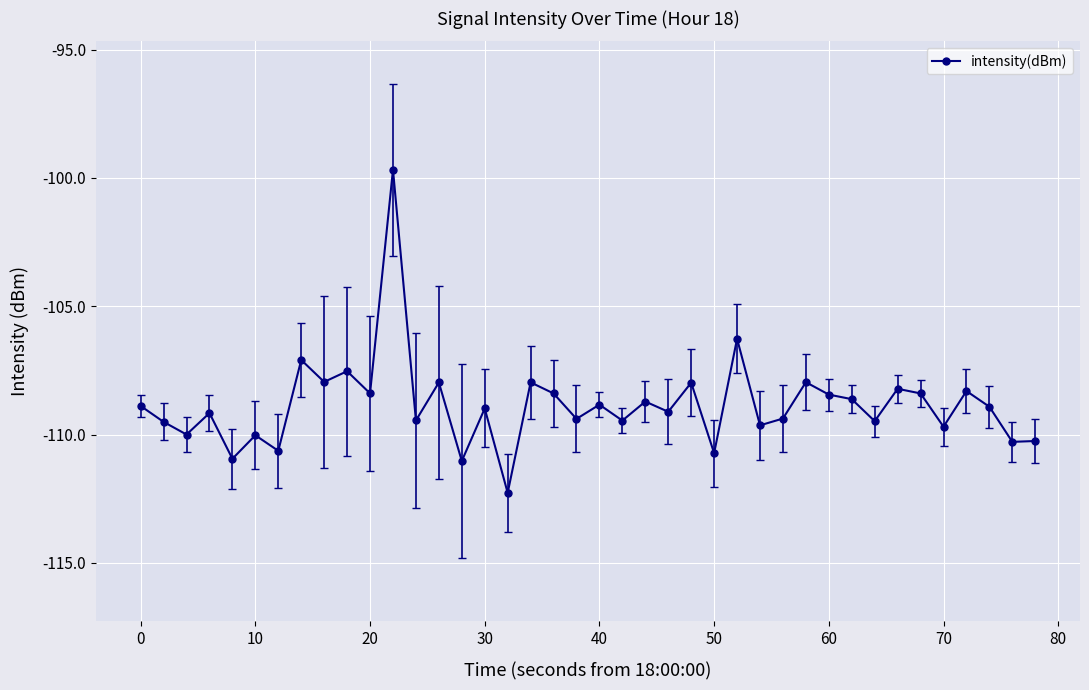

What is the greatest value displayed?

-99.7